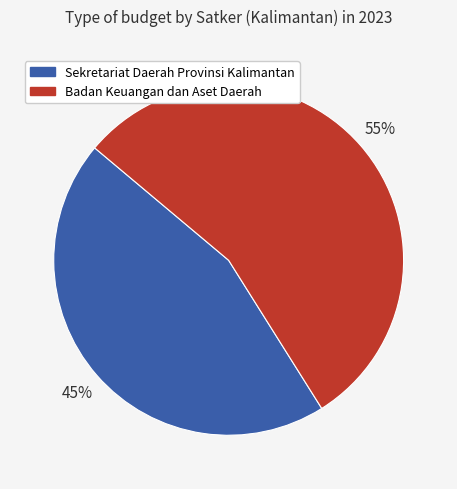

What percentage is the Badan Keuangan dan Aset Daerah slice, to the nearest percent?

55%